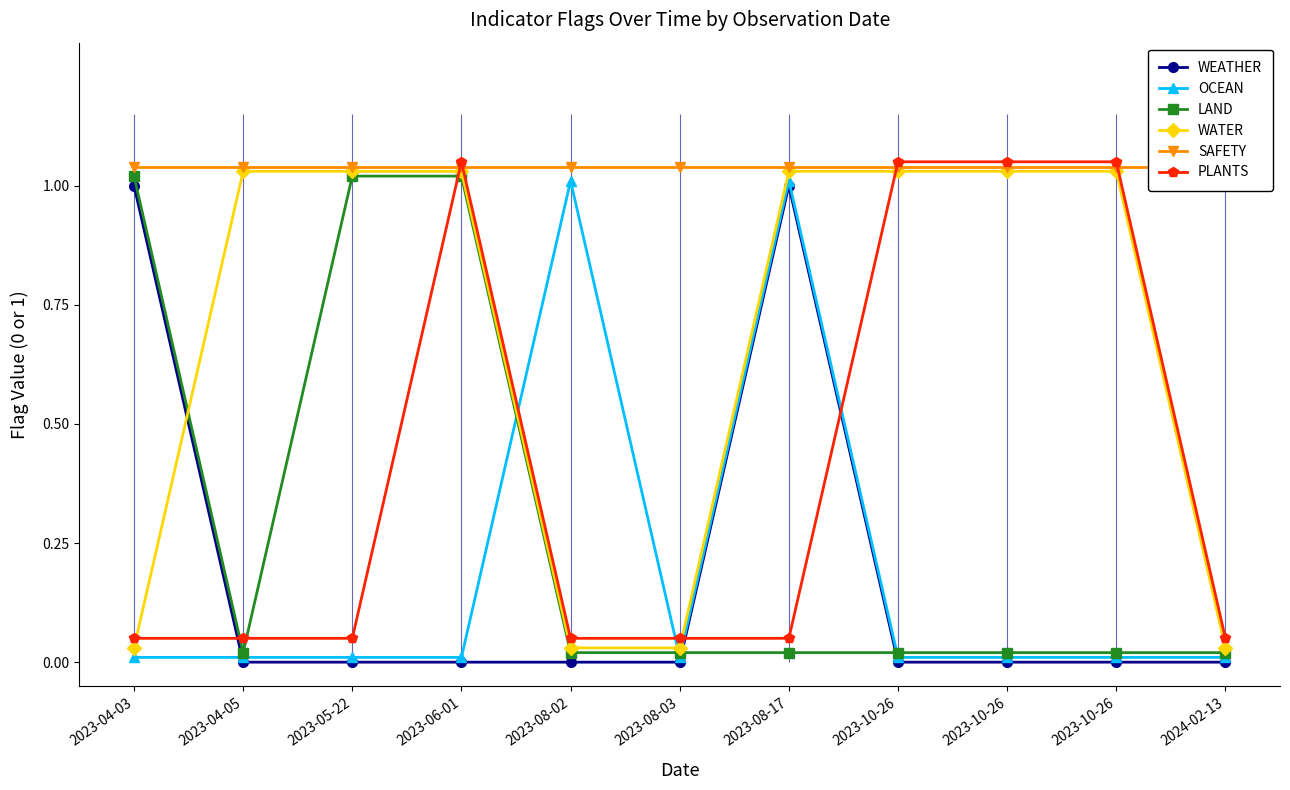

True or false: OCEAN has more than 2 points higher than both neighbors.

False